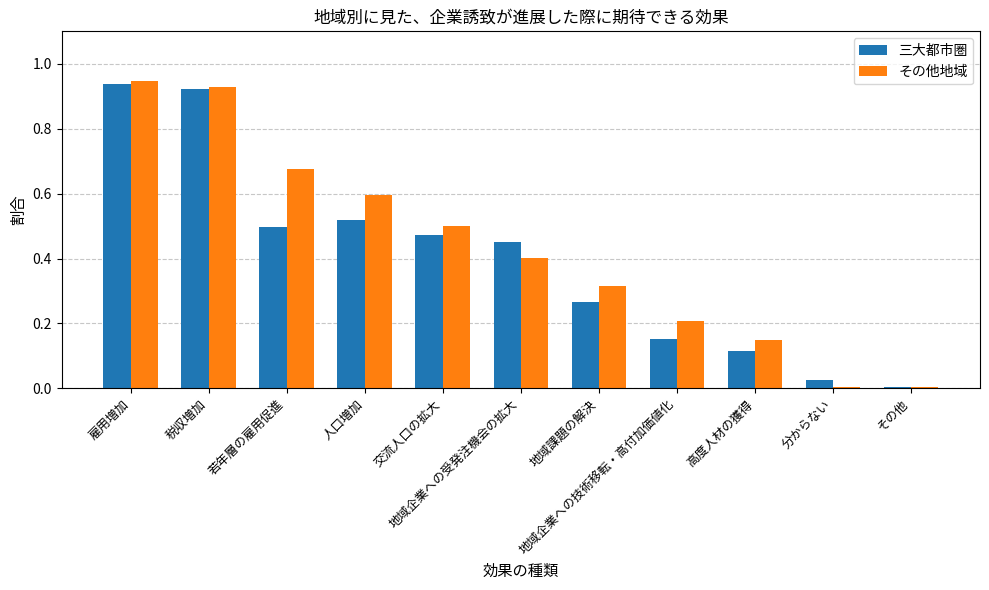

At which label is 三大都市圏 closest to 0?

その他